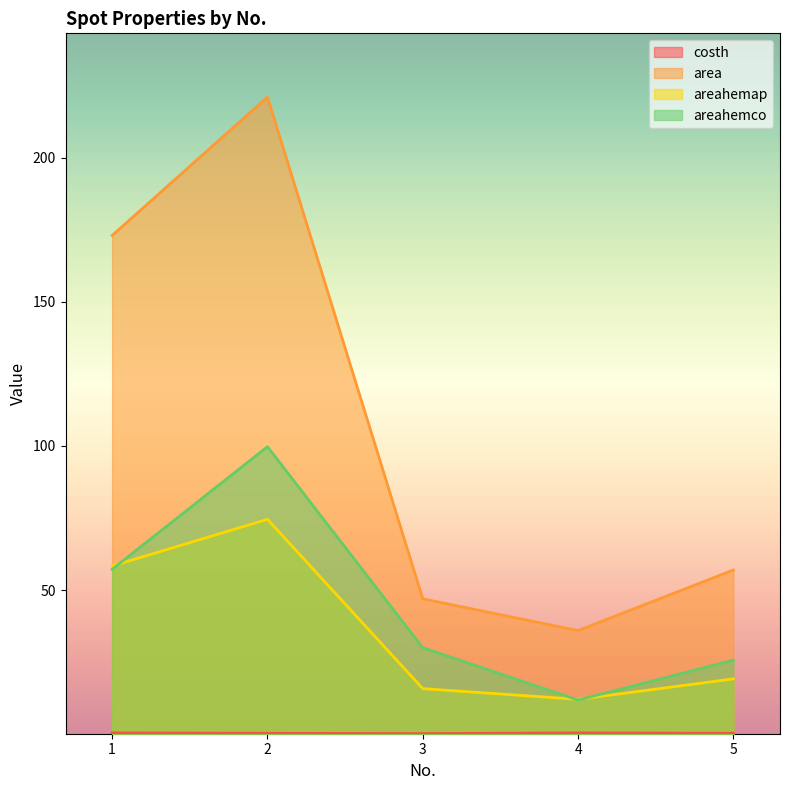

How many lines are shown in the chart?

4